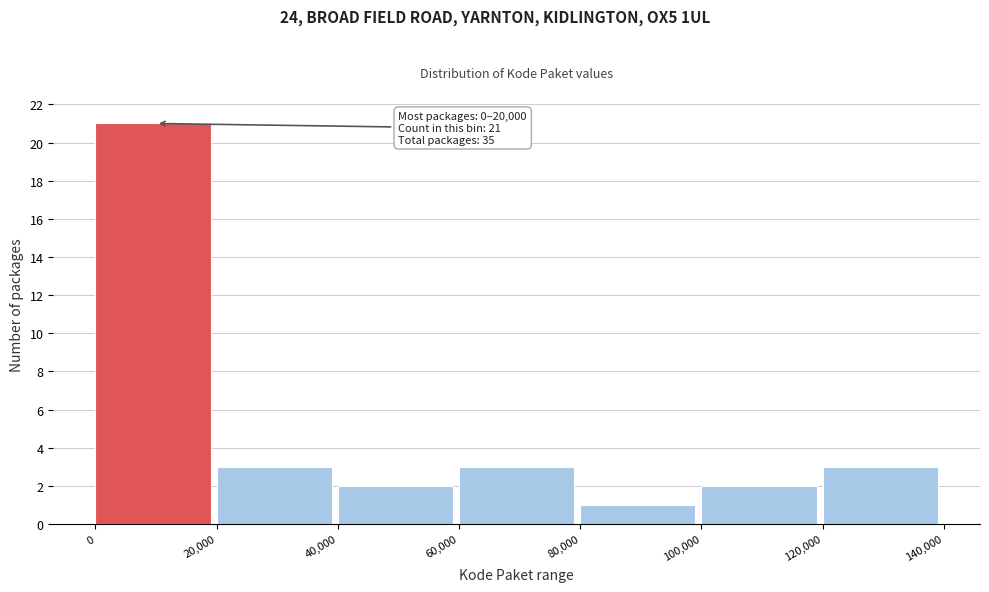

Over which range of the x-axis is the bar tallest?

0 to 20,000